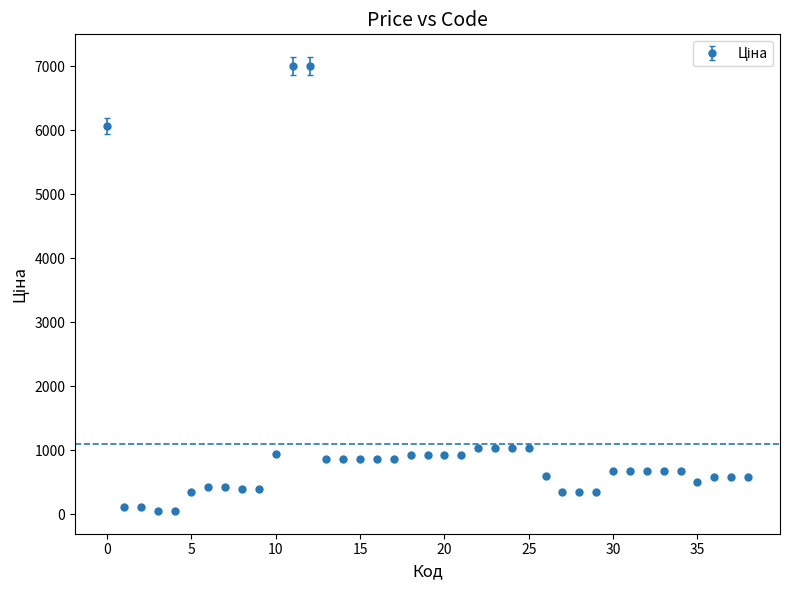

What is the difference between the second highest and minimum values?

6947.4